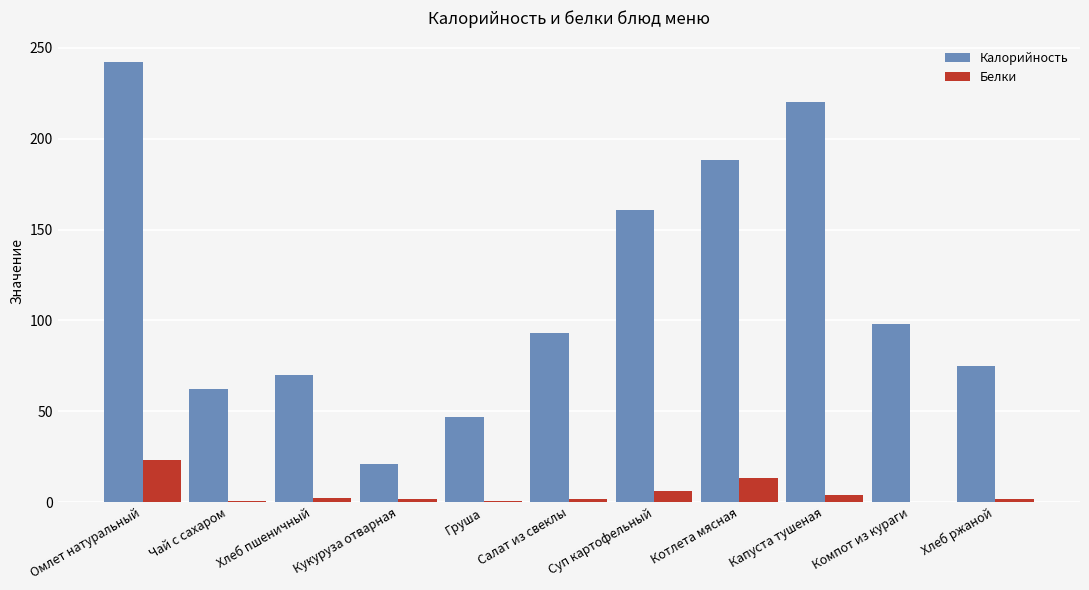

At which category is the sum across all series the highest?

Омлет натуральный